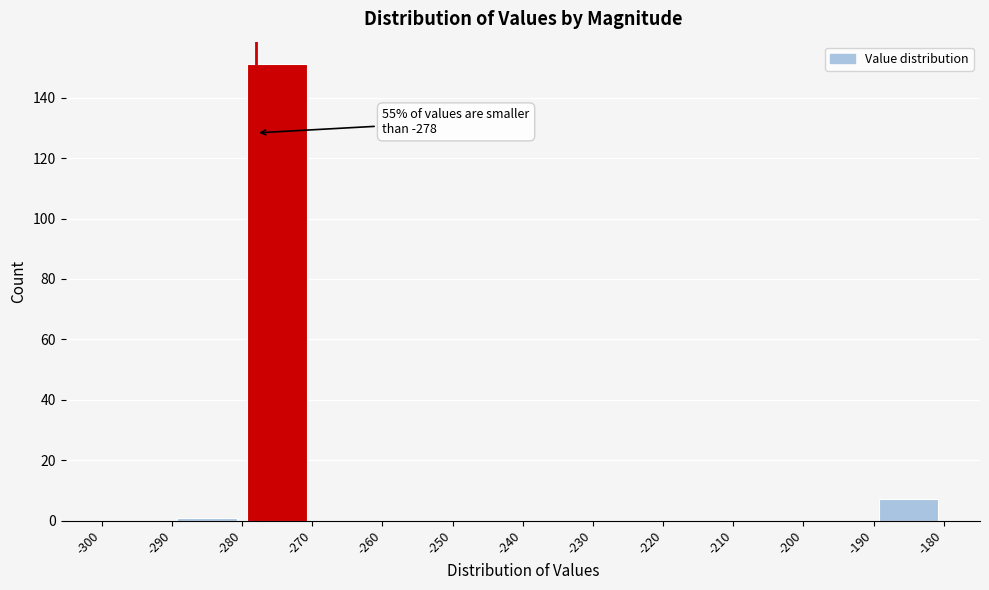

Over which range of the x-axis is the bar tallest?

-280 to -270